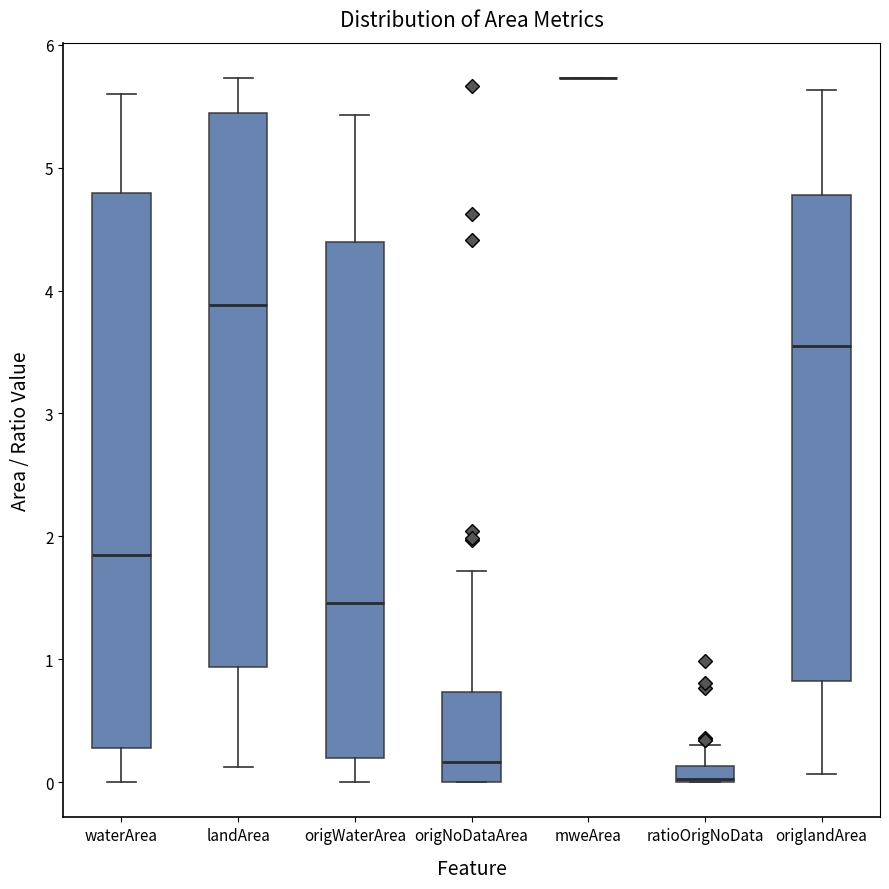

Where is the lower edge of the box for ratioOrigNoData on the y-axis? The values are not printed on the chart, so give them approximately, as read against the axis.

0.0